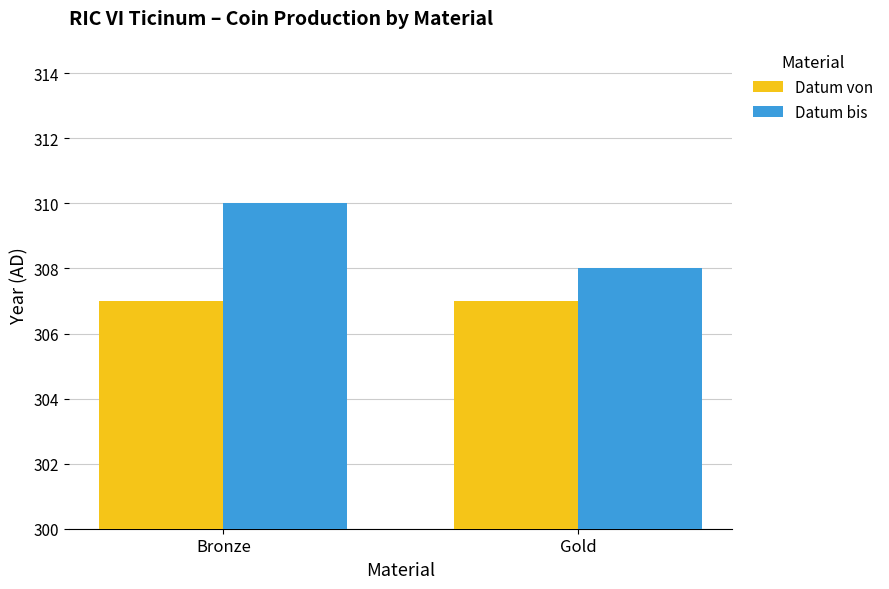

Is the value of Datum bis at Bronze greater than the value of Datum von at Bronze?

Yes